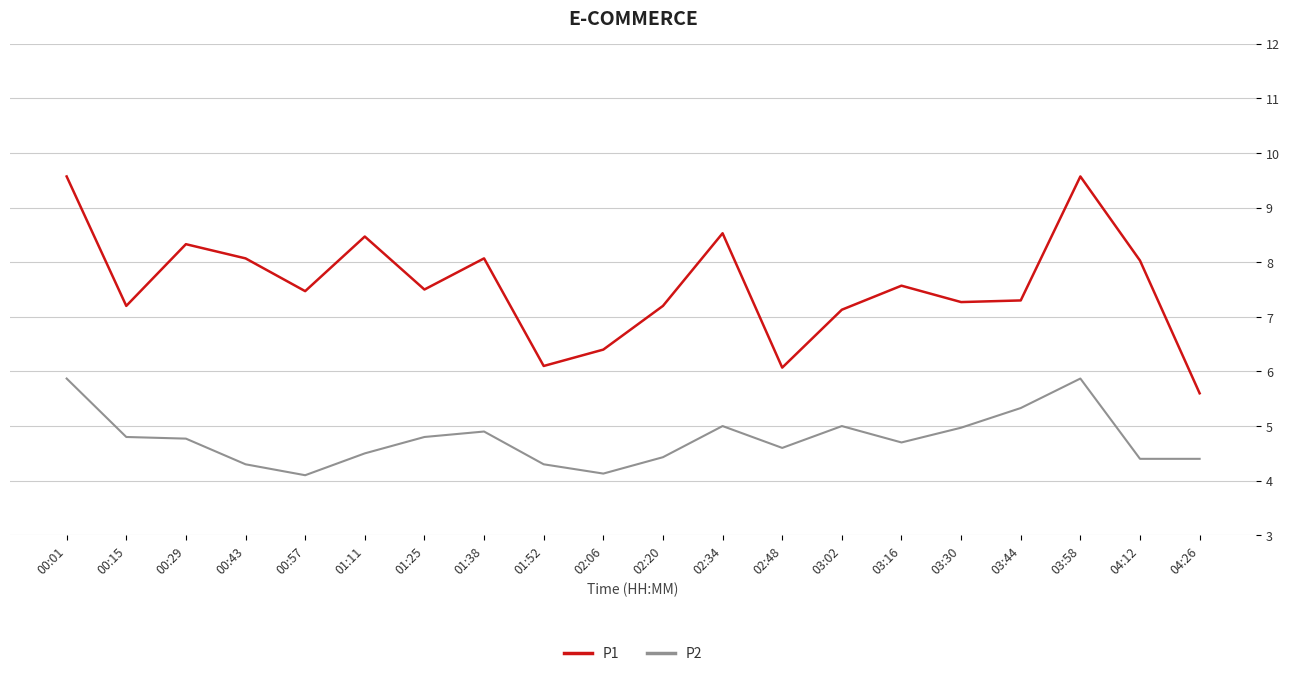

How many interior local peaks does the P1 series have?

6